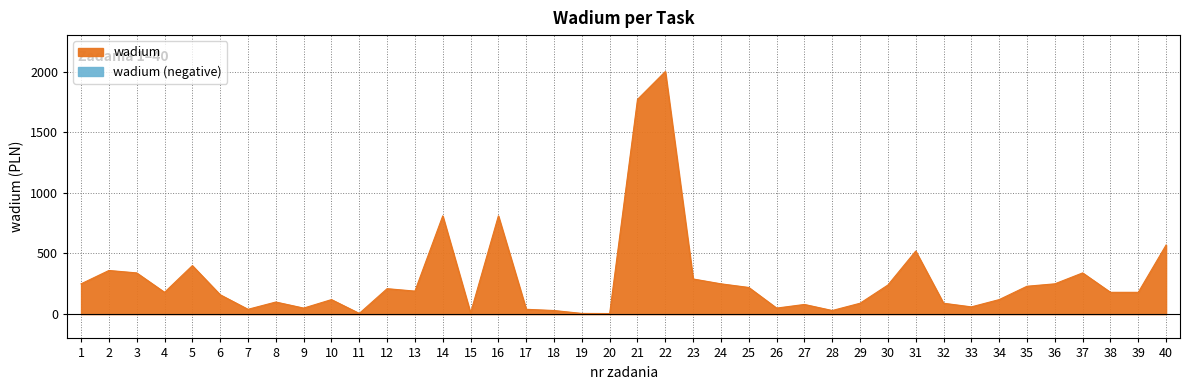

What is the value of the 30th point from the left?

240